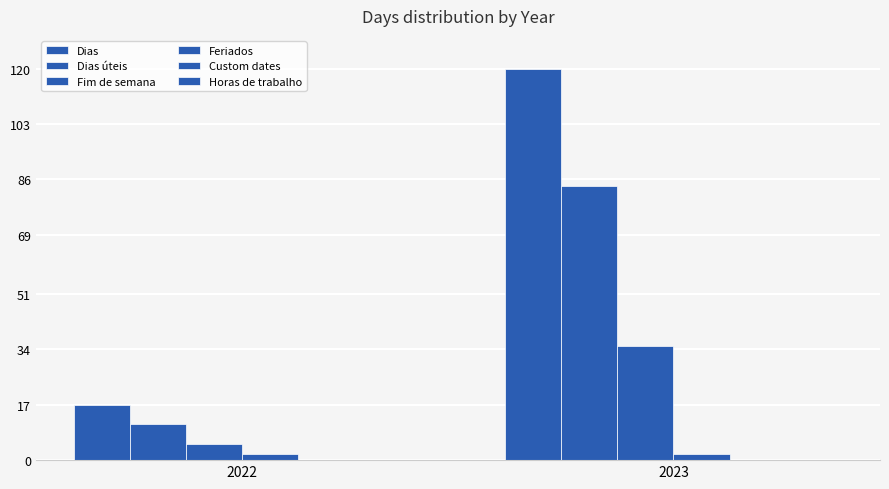

How many data points in Dias are less than 120?

1